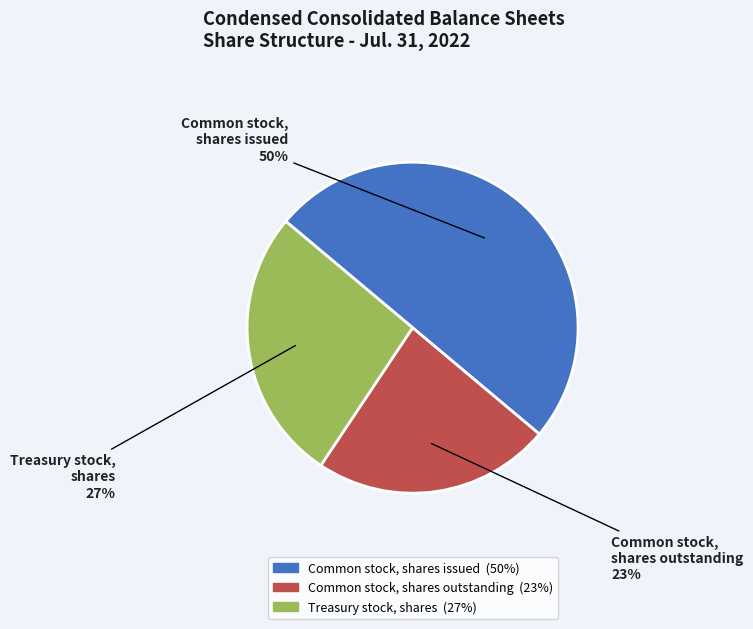

What is the smallest slice in the pie chart?

Common stock, shares outstanding